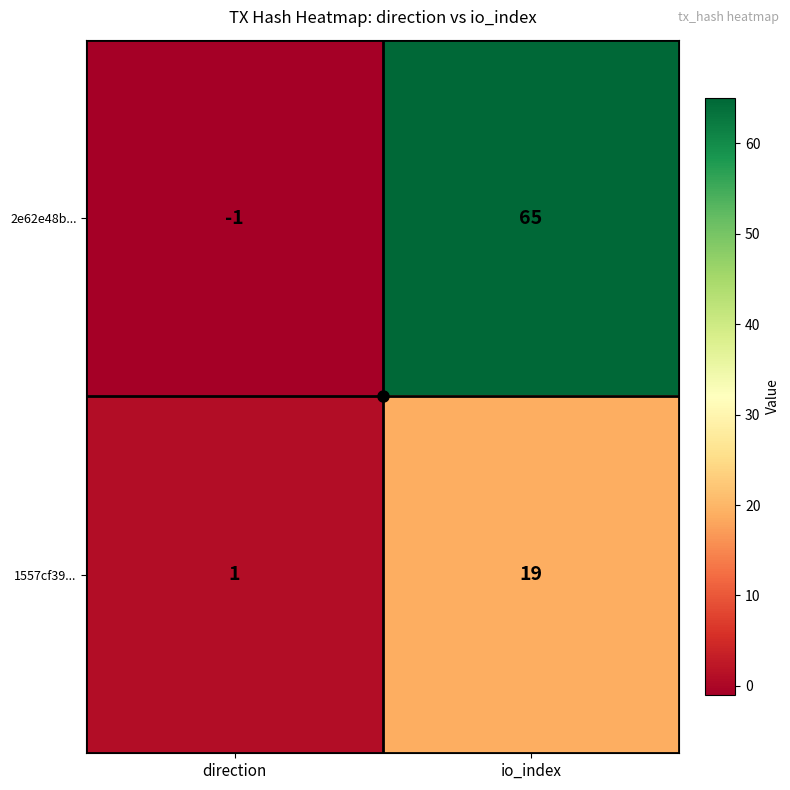

What is the difference between the highest and lowest values at direction?

2